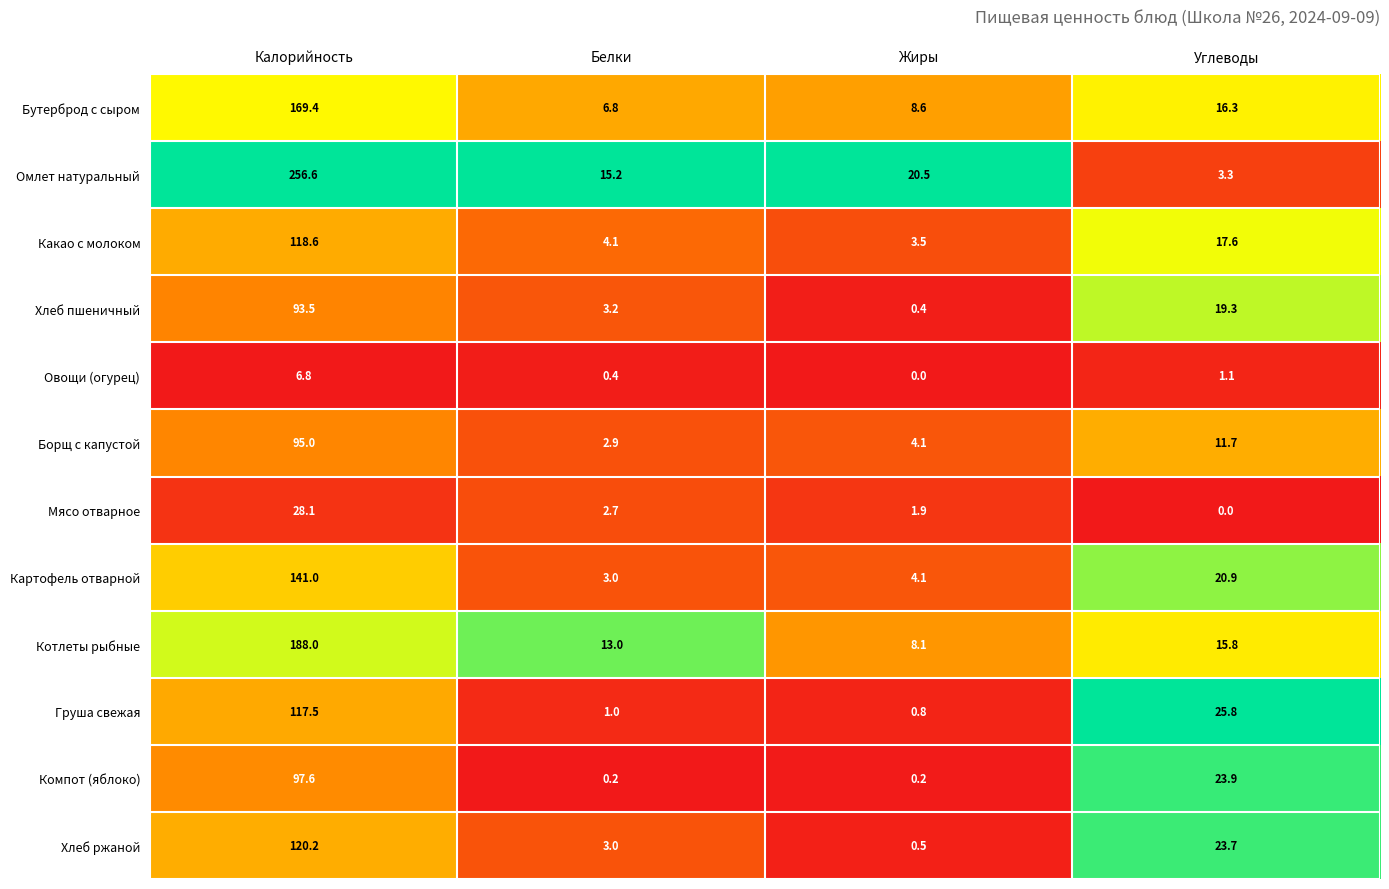

Rank the series by their maximum value, from highest to lowest.

Омлет натуральный, Котлеты рыбные, Бутерброд с сыром, Картофель отварной, Хлеб ржаной, Какао с молоком, Груша свежая, Компот (яблоко), Борщ с капустой, Хлеб пшеничный, Мясо отварное, Овощи (огурец)